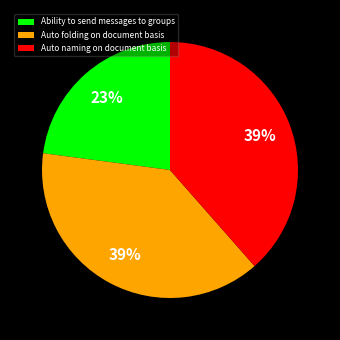

Which has a higher value, Ability to send messages to groups or Auto folding on document basis?

Auto folding on document basis